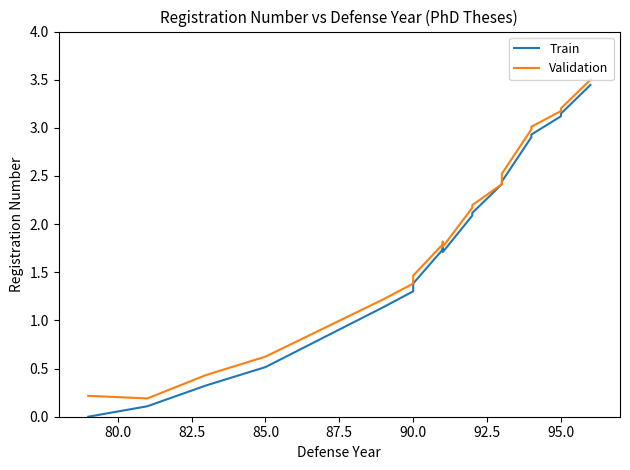

Count the number of categories in the chart.

20